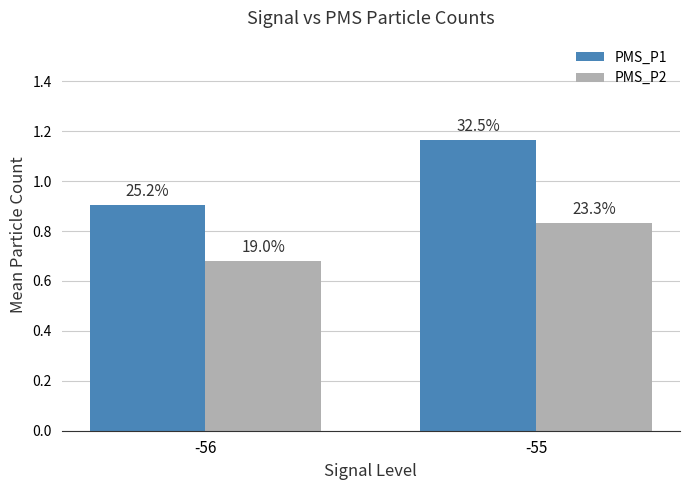

How many bars are there in total?

4